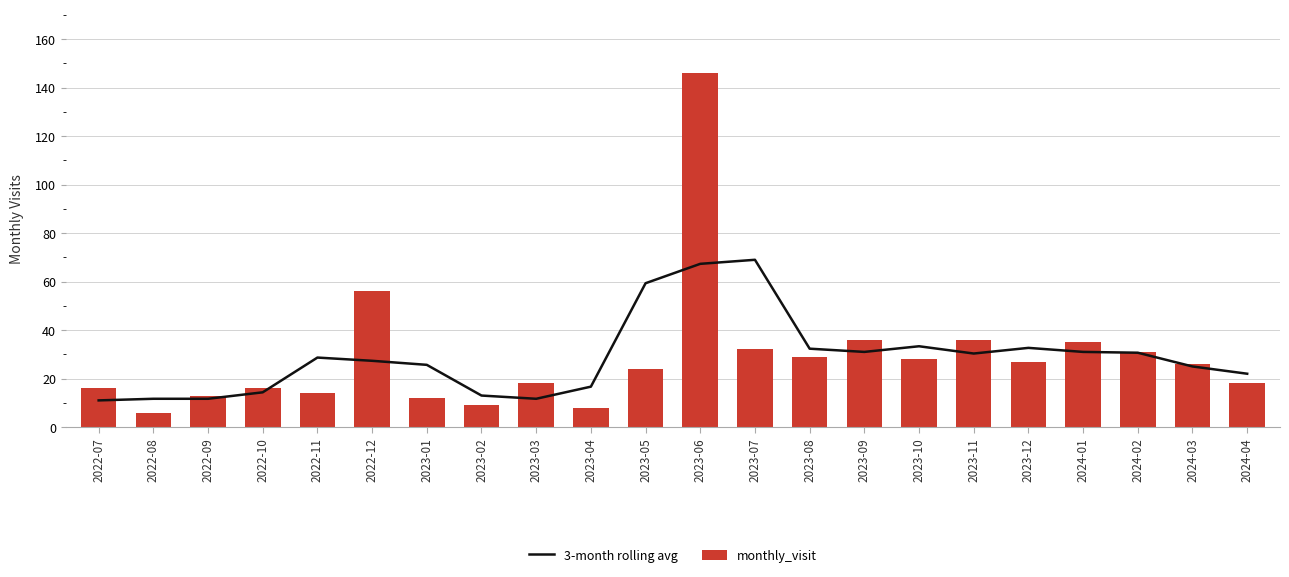

Which series has the largest total across all categories?

monthly_visit